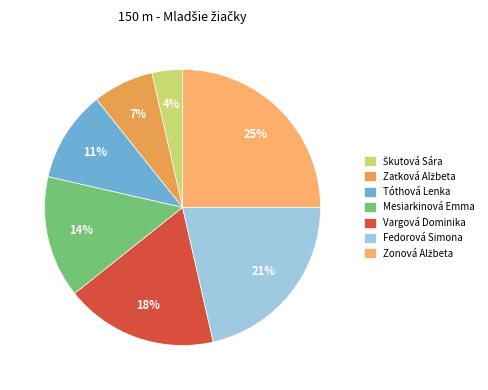

How many segments does this pie chart have?

7